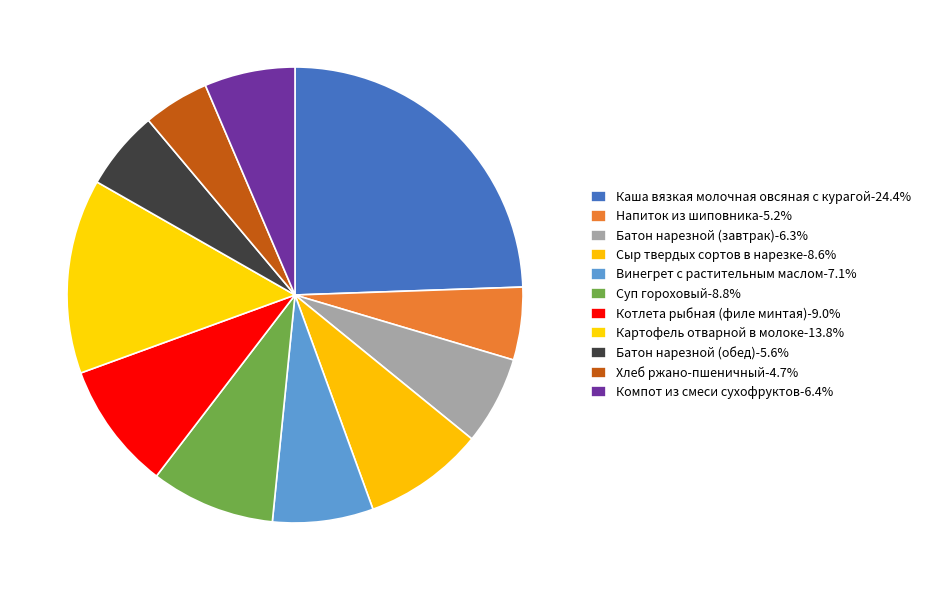

Is it true that Напиток из шиповника is 17% of the pie?

False